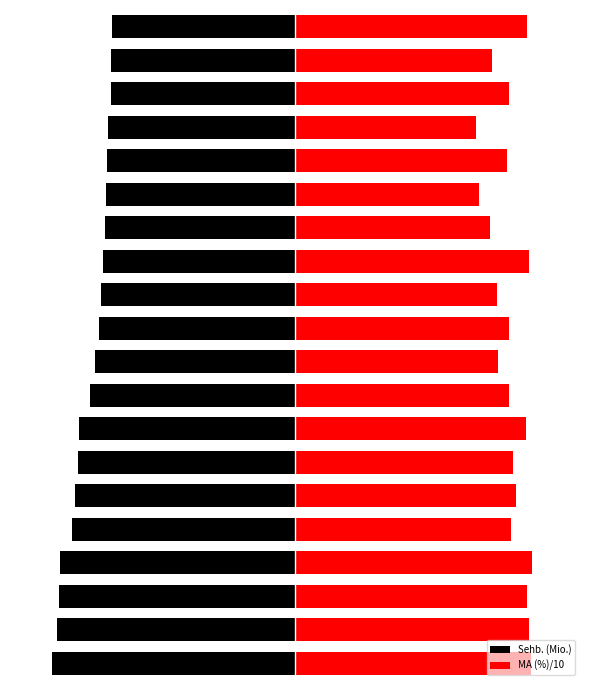

How many bars are there in each group?

2